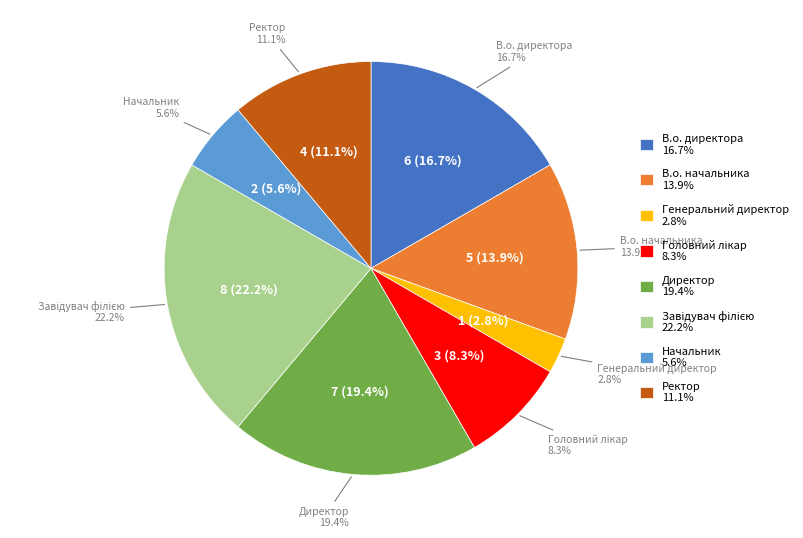

To the nearest percent, what is the combined percentage of В.о. директора and Ректор?

28%